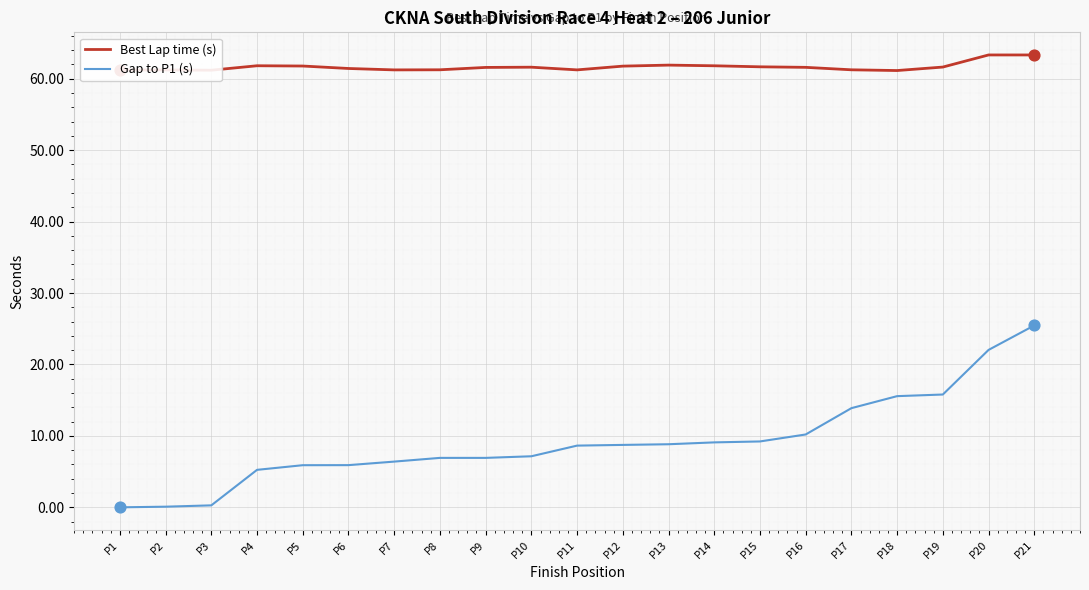

Between P1 and P7, which series saw the biggest shift?

Gap to P1 (s)